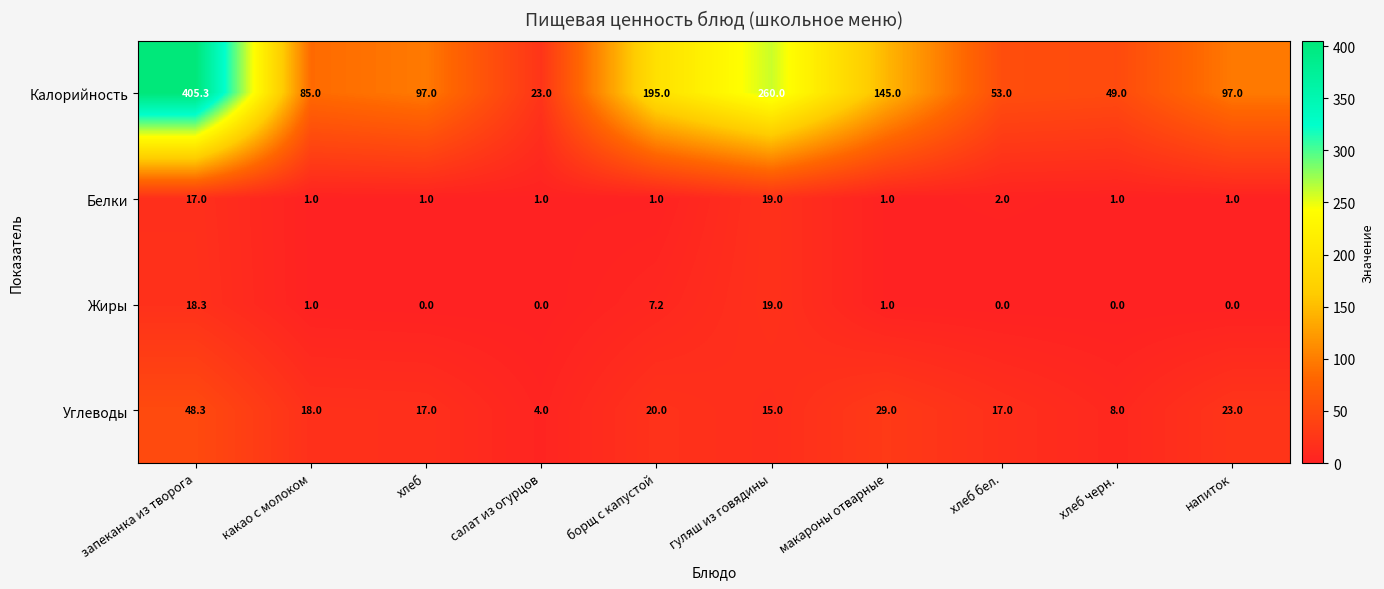

Where does the Жиры series first go above 1?

запеканка из творога